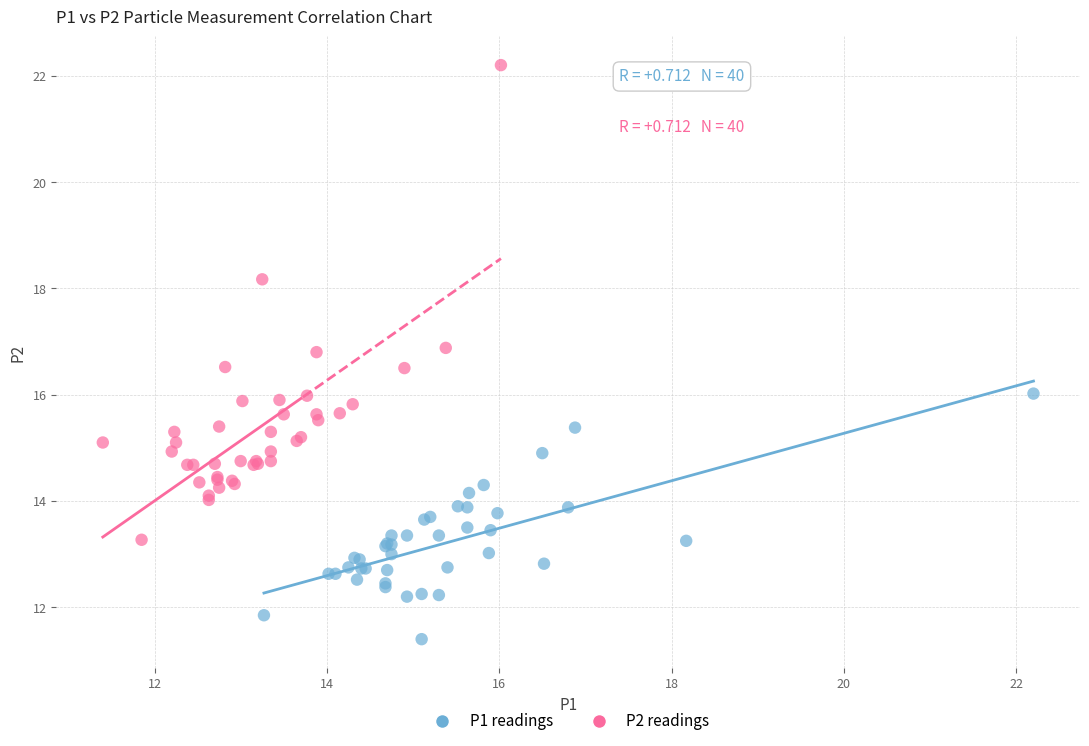

What are all the series names shown in the legend?

P1 readings, P2 readings